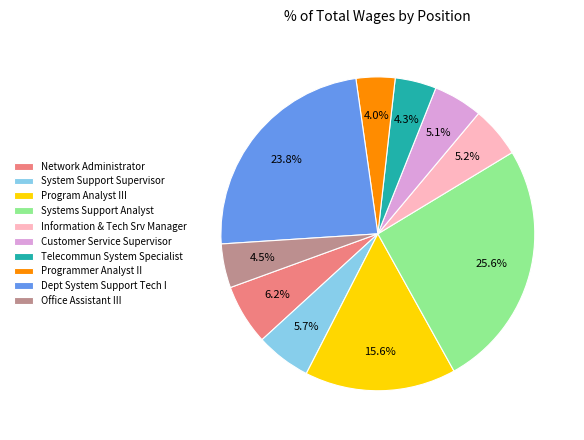

Does Programmer Analyst II represent more than half of the total?

No